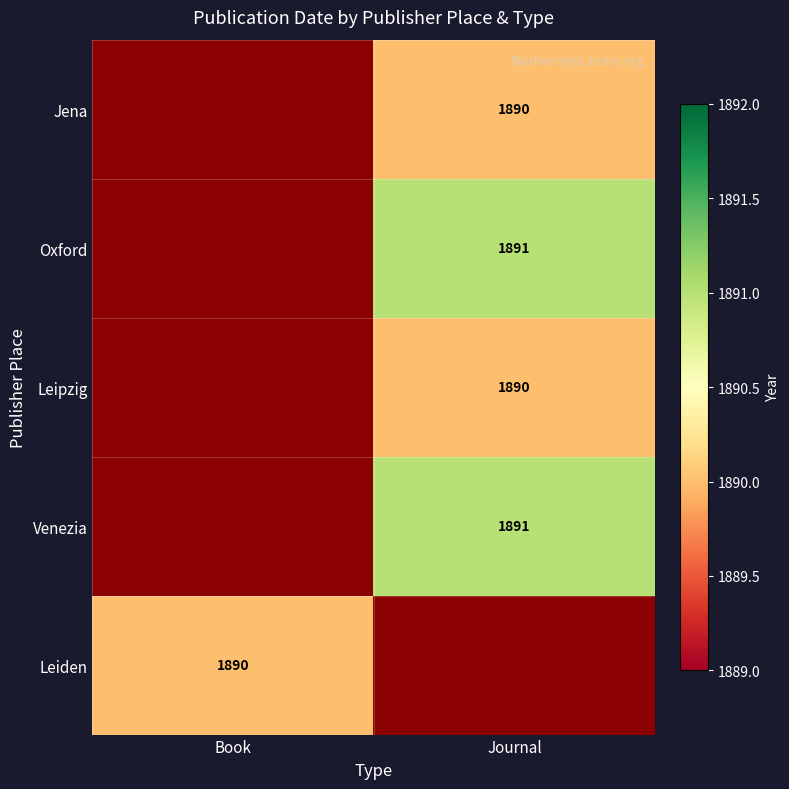

Is it true that Leiden equals 2718 at Book?

False